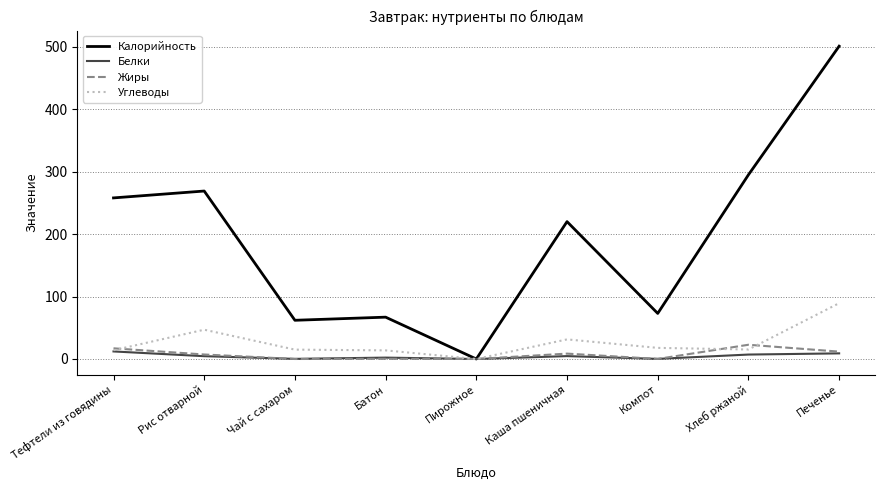

At which category is the sum across all series the highest?

Печенье